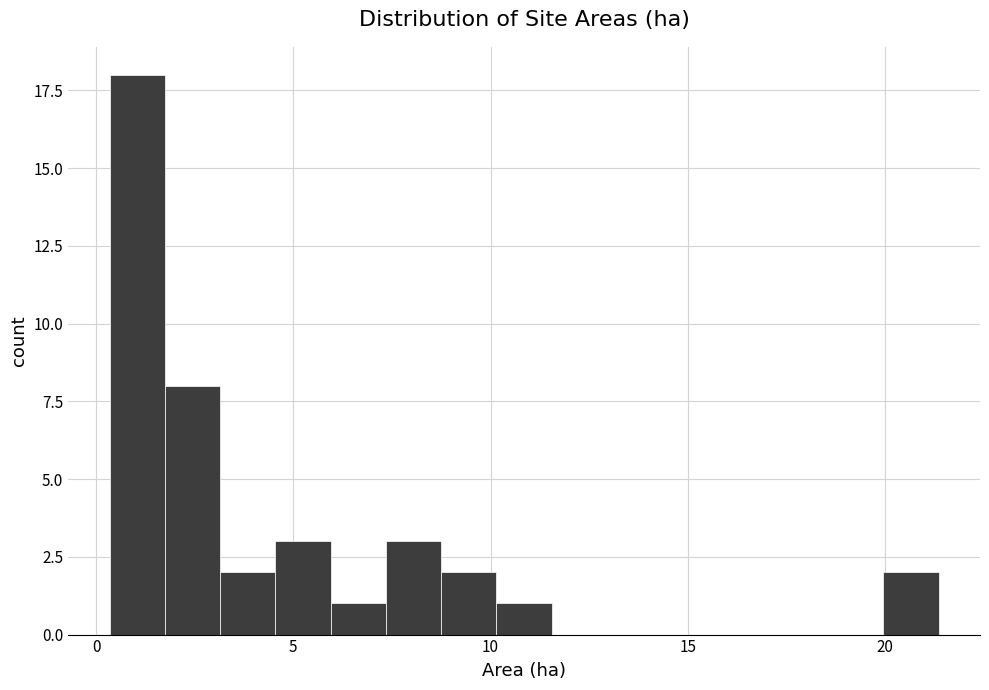

Read against the x-axis, roughly where is the centre of the tallest bar?

1.0